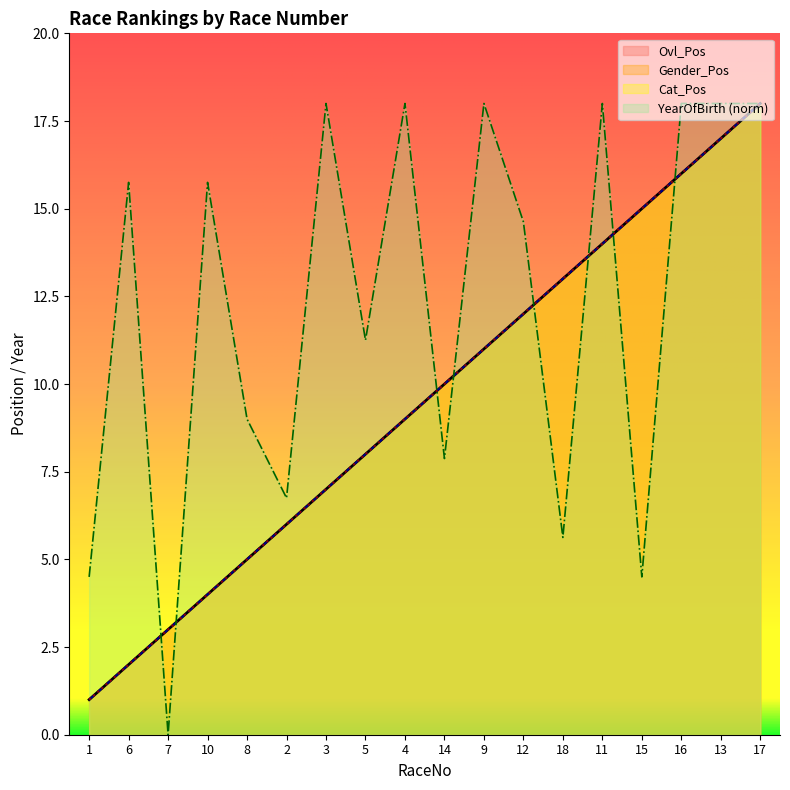

The value of YearOfBirth at 10 is 15.8. True or false?

True